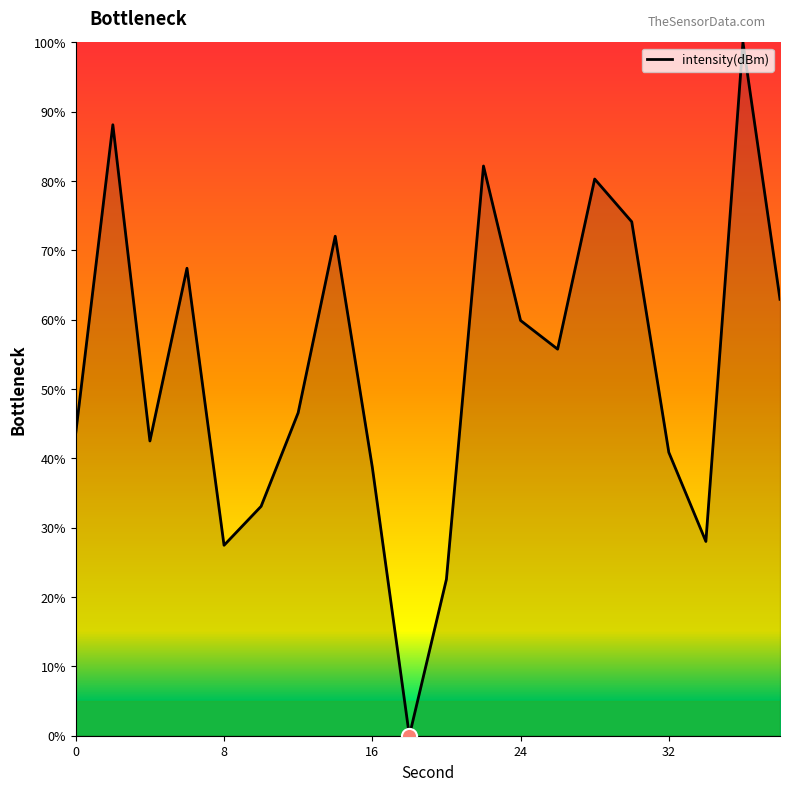

What is the greatest value displayed?

100.0